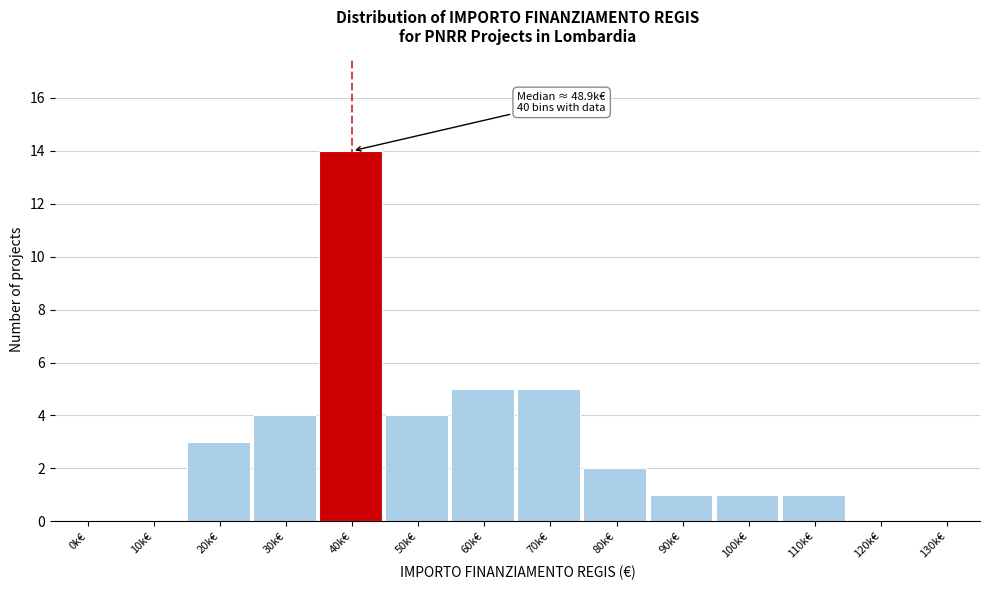

Reading left to right, what are all the values shown in this chart?

0k€=0	10k€=0	20k€=3	30k€=4	40k€=14	50k€=4	60k€=5	70k€=5	80k€=2	90k€=1	100k€=1	110k€=1	120k€=0	130k€=0